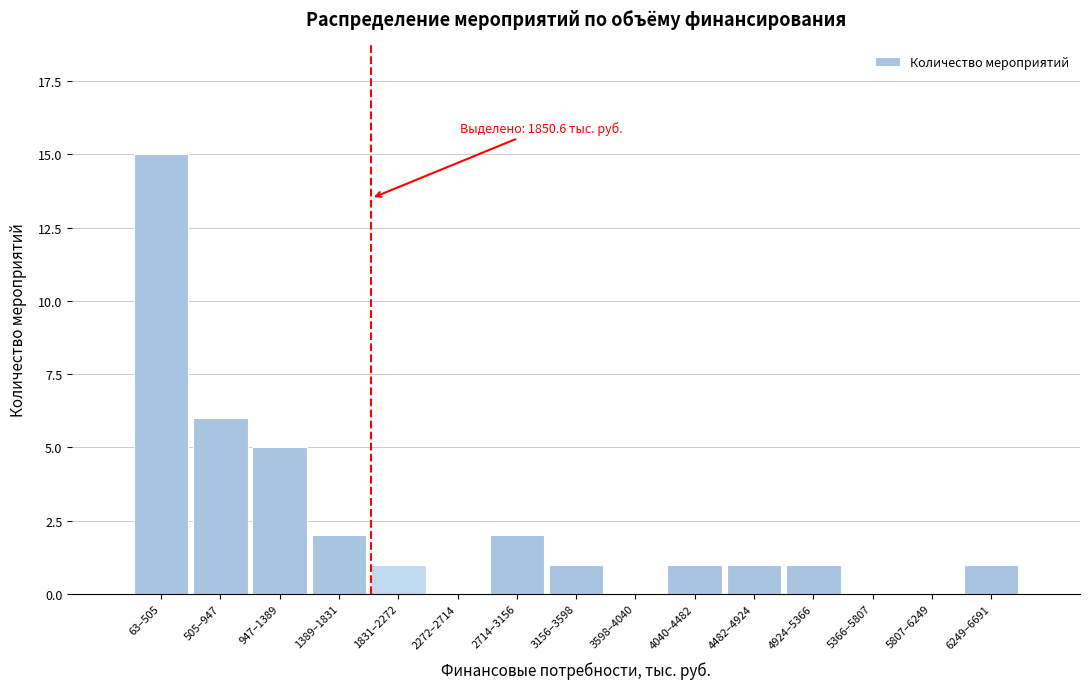

Reading left to right, extract all data points from this chart.

63–505=15	505–947=6	947–1389=5	1389–1831=2	1831–2272=1	2272–2714=0	2714–3156=2	3156–3598=1	3598–4040=0	4040–4482=1	4482–4924=1	4924–5366=1	5366–5807=0	5807–6249=0	6249–6691=1